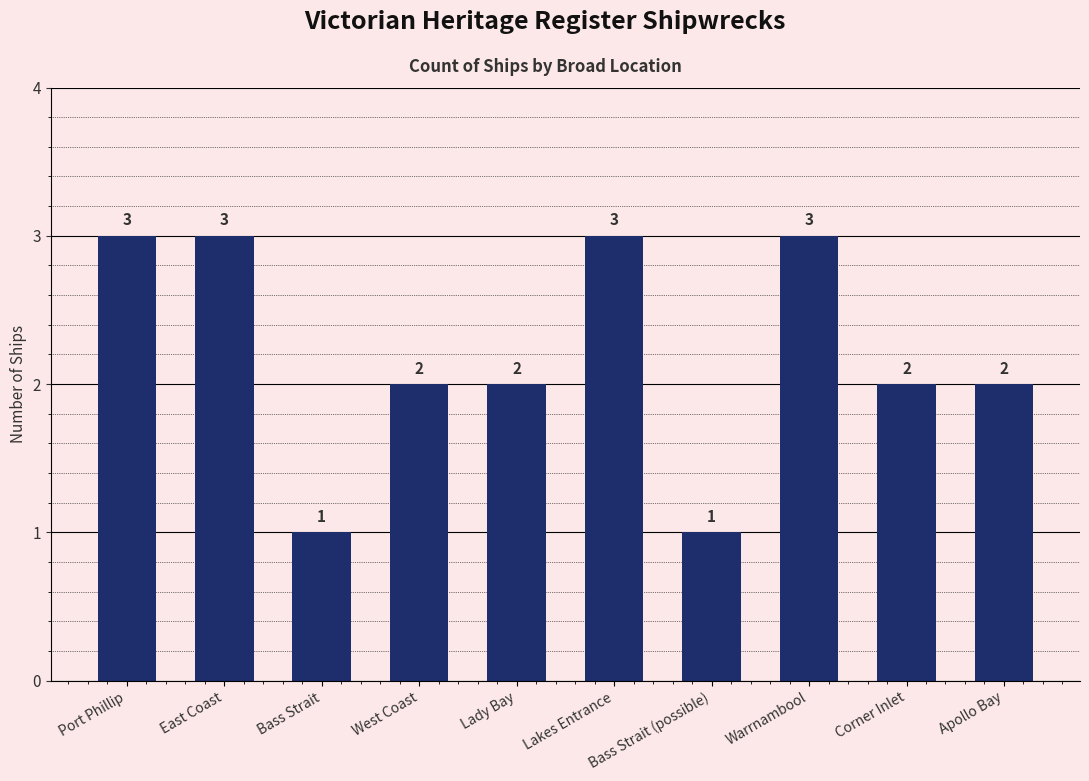

What is the ratio of the value at West Coast to the value at East Coast?

0.7